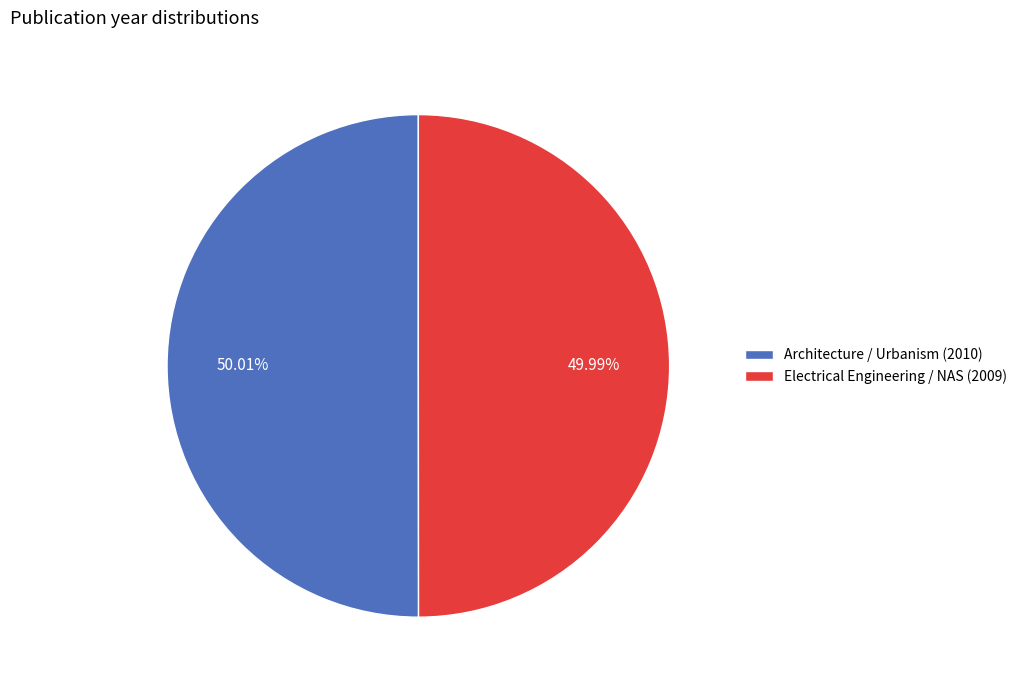

To the nearest percent, what is the average slice percentage?

50%